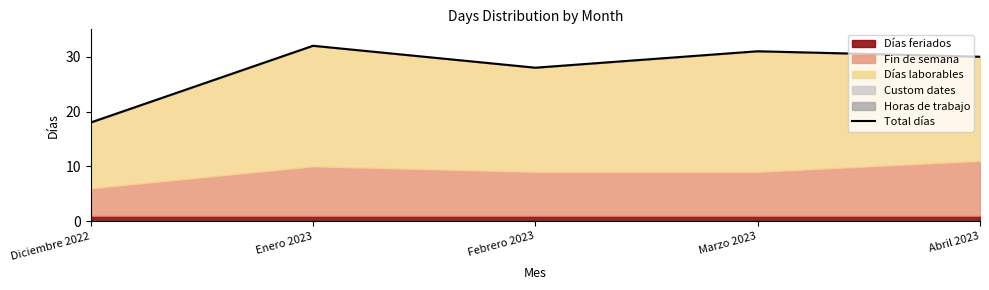

What is the change in value from Enero 2023 to Marzo 2023?

-1